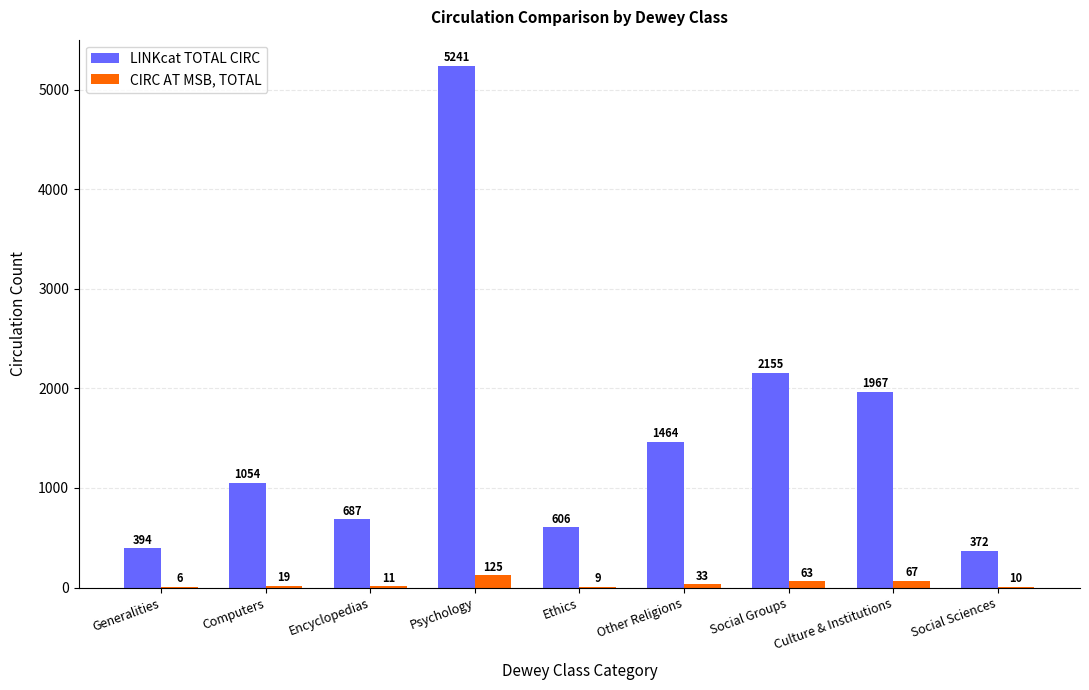

Reading left to right, what are all the values shown in this chart?

LINKcat TOTAL CIRC: Generalities=394	Computers=1054	Encyclopedias=687	Psychology=5241	Ethics=606	Other Religions=1464	Social Groups=2155	Culture & Institutions=1967	Social Sciences=372
CIRC AT MSB, TOTAL: Generalities=6	Computers=19	Encyclopedias=11	Psychology=125	Ethics=9	Other Religions=33	Social Groups=63	Culture & Institutions=67	Social Sciences=10